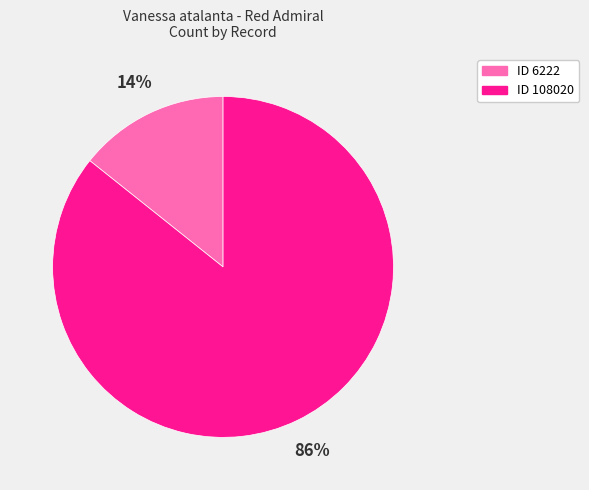

Is there a majority slice in this chart?

Yes